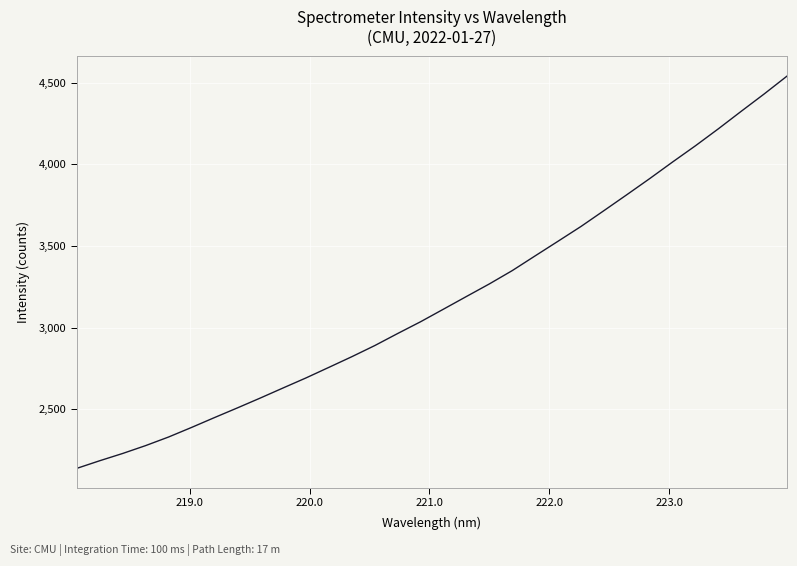

What is the minimum value shown in the chart?

2139.5